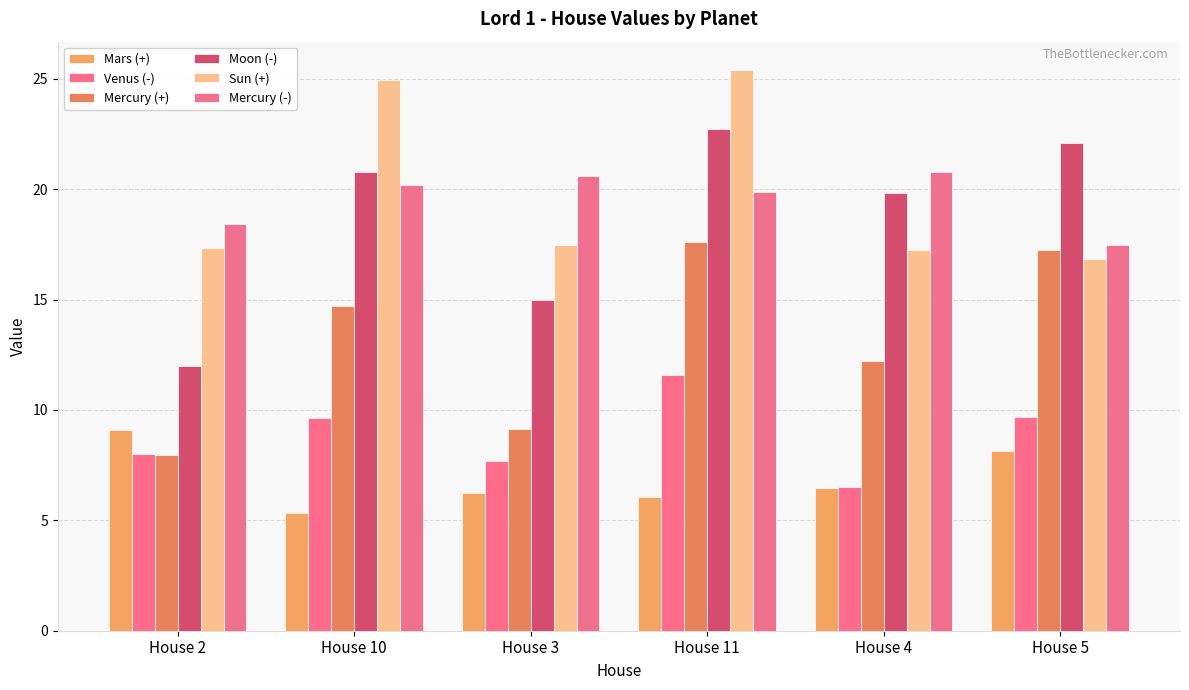

Rank the categories by Mercury (-) value from highest to lowest.

House 4, House 3, House 10, House 11, House 2, House 5